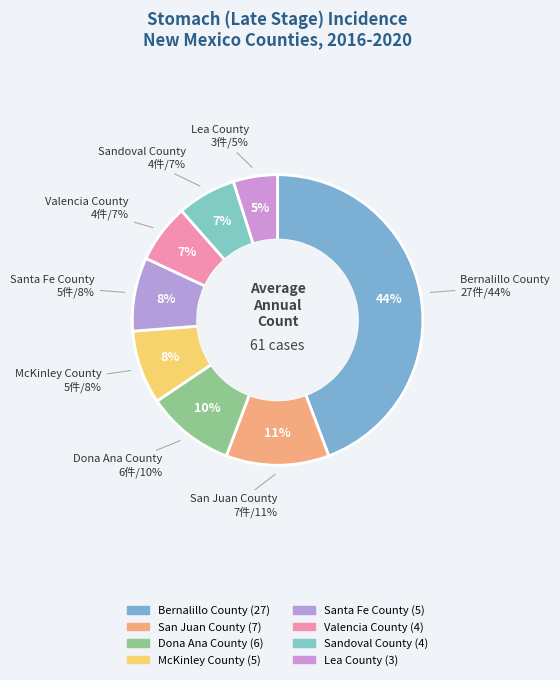

Does McKinley County represent more than half of the total?

No